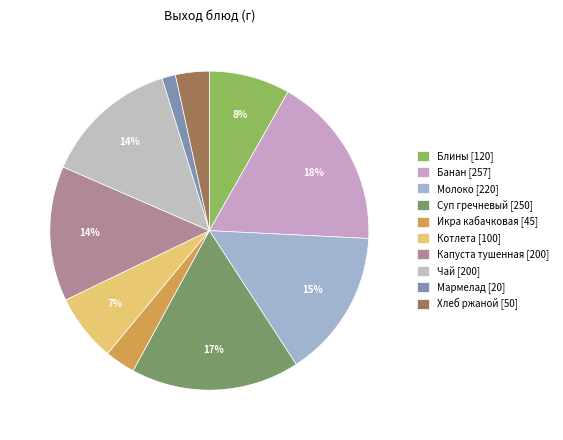

To the nearest percent, what is the difference between the largest and smallest slice percentages?

16%